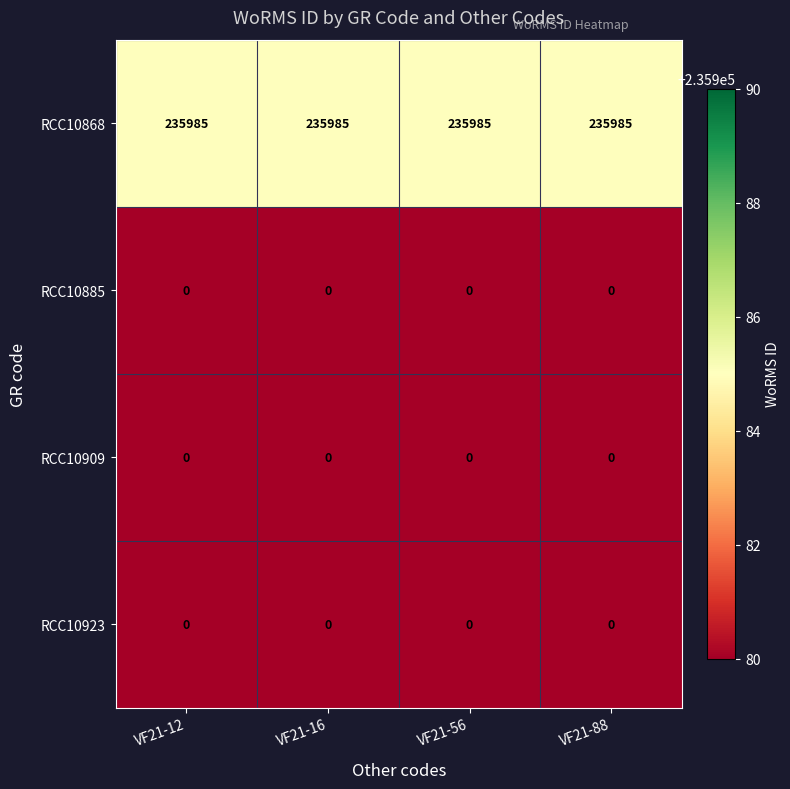

Is it true that RCC10923 equals 0 at VF21-88?

True